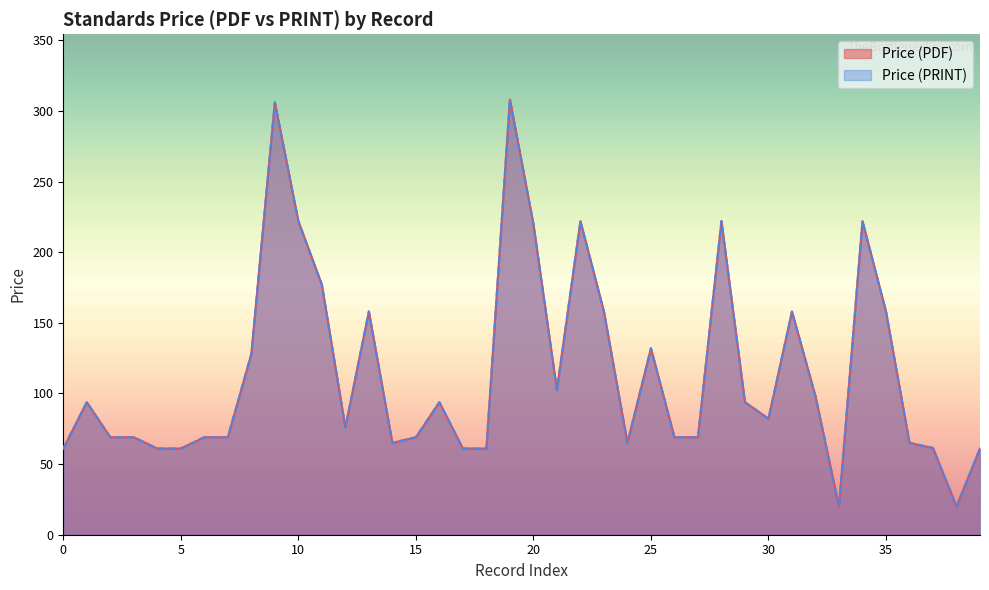

What is the sum of all Price (PRINT) values?

4576.4